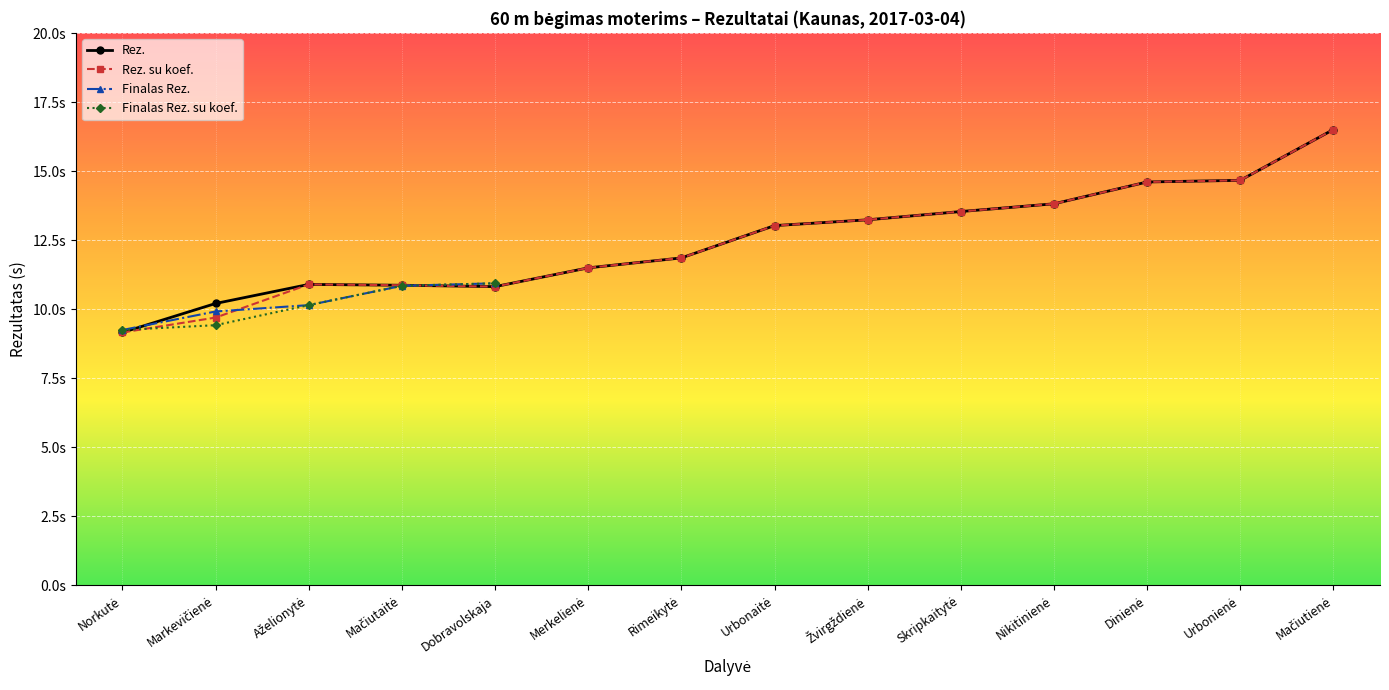

Which series ends up on top after the final intersection of Rez. and Finalas Rez.?

Finalas Rez.